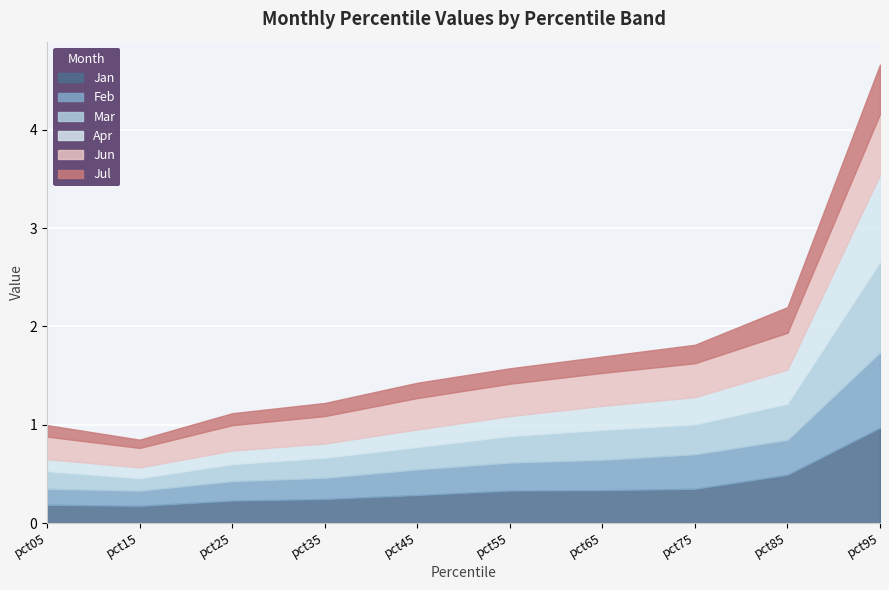

Reading left to right, extract all data points from this chart.

Jan: pct05=0.2	pct15=0.2	pct25=0.2	pct35=0.2	pct45=0.3	pct55=0.3	pct65=0.3	pct75=0.3	pct85=0.5	pct95=1.0
Feb: pct05=0.2	pct15=0.2	pct25=0.2	pct35=0.2	pct45=0.3	pct55=0.3	pct65=0.3	pct75=0.4	pct85=0.4	pct95=0.8
Mar: pct05=0.2	pct15=0.1	pct25=0.2	pct35=0.2	pct45=0.2	pct55=0.3	pct65=0.3	pct75=0.3	pct85=0.4	pct95=0.9
Apr: pct05=0.1	pct15=0.1	pct25=0.1	pct35=0.1	pct45=0.2	pct55=0.2	pct65=0.2	pct75=0.3	pct85=0.3	pct95=0.9
Jun: pct05=0.2	pct15=0.2	pct25=0.3	pct35=0.3	pct45=0.3	pct55=0.3	pct65=0.3	pct75=0.3	pct85=0.4	pct95=0.6
Jul: pct05=0.1	pct15=0.1	pct25=0.1	pct35=0.1	pct45=0.2	pct55=0.2	pct65=0.2	pct75=0.2	pct85=0.3	pct95=0.5